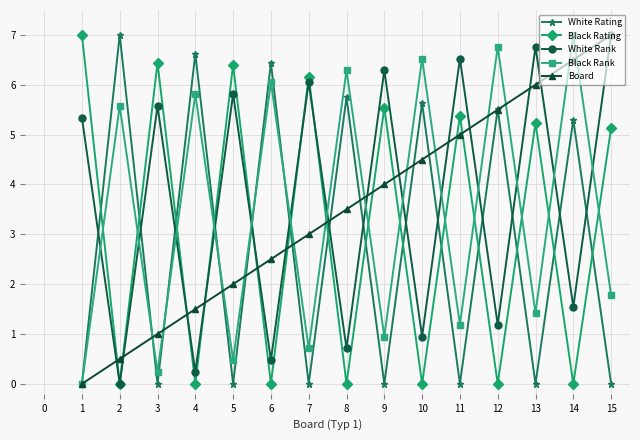

True or false: White Rating has more than 0 points higher than both neighbors.

True